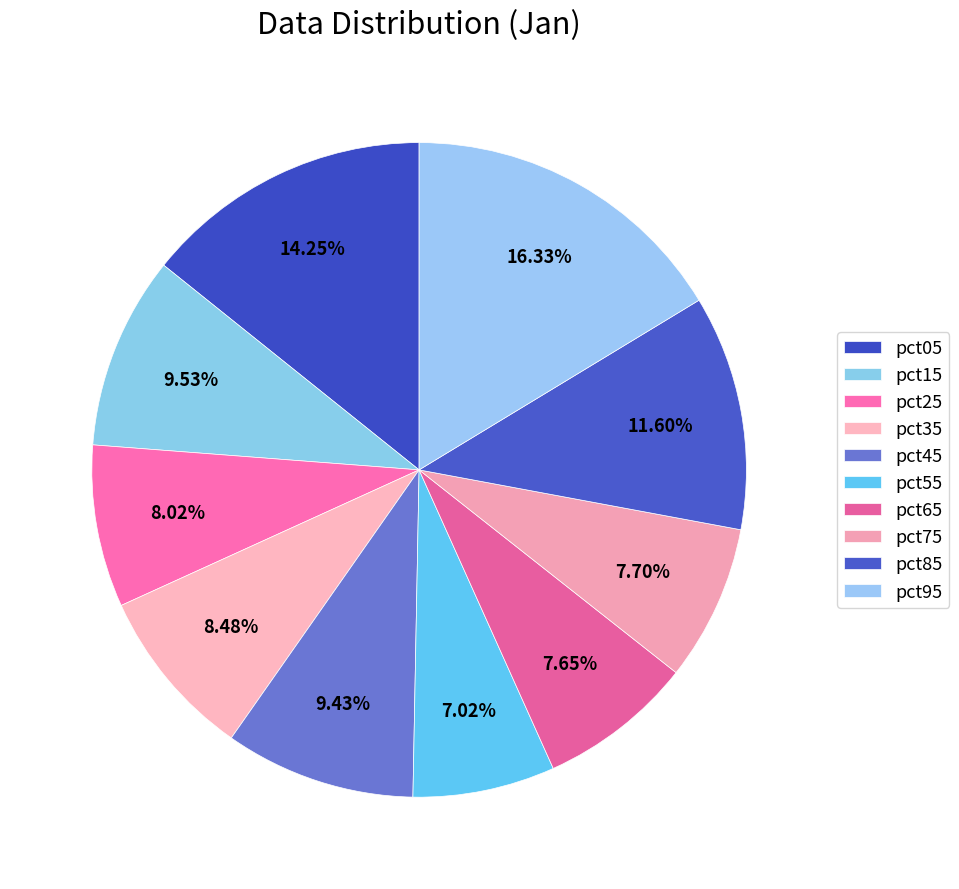

How many segments does this pie chart have?

10